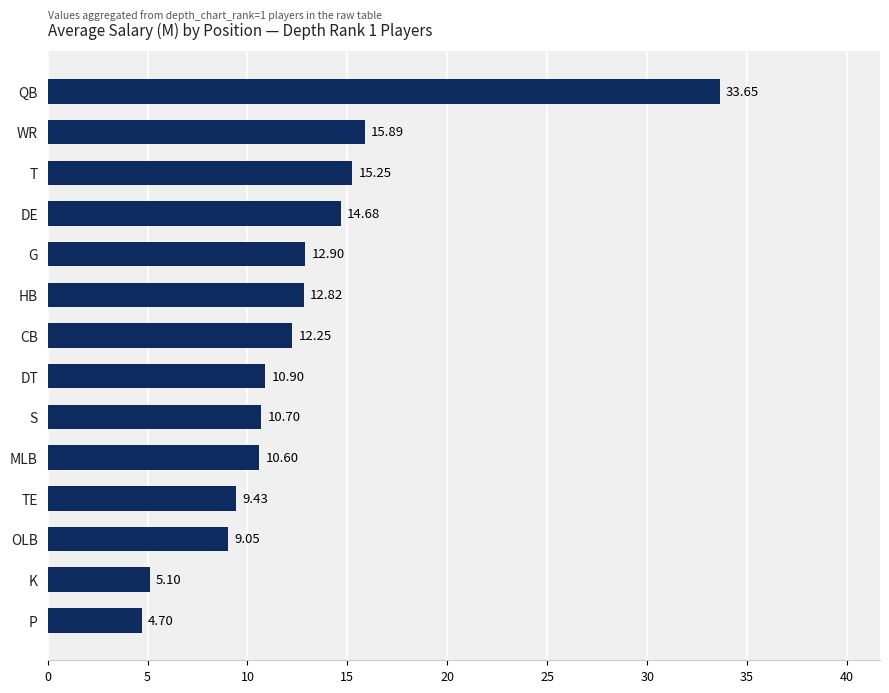

Between CB and HB, which is larger?

HB